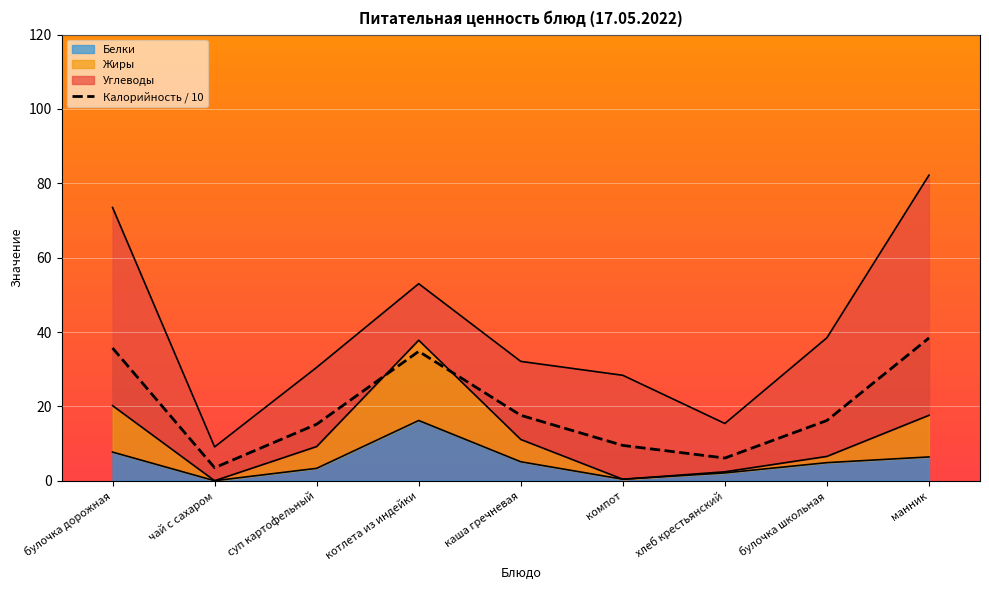

Where is the first local minimum?

чай с сахаром